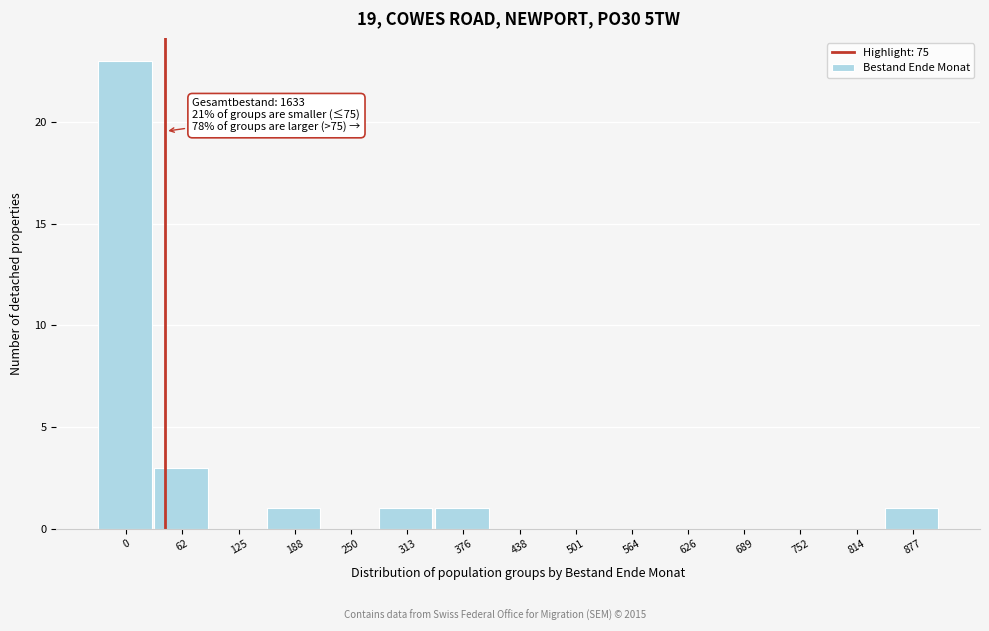

Reading left to right, extract all data points from this chart.

0=23	62=3	125=0	188=1	250=0	313=1	376=1	438=0	501=0	564=0	626=0	689=0	752=0	814=0	877=1